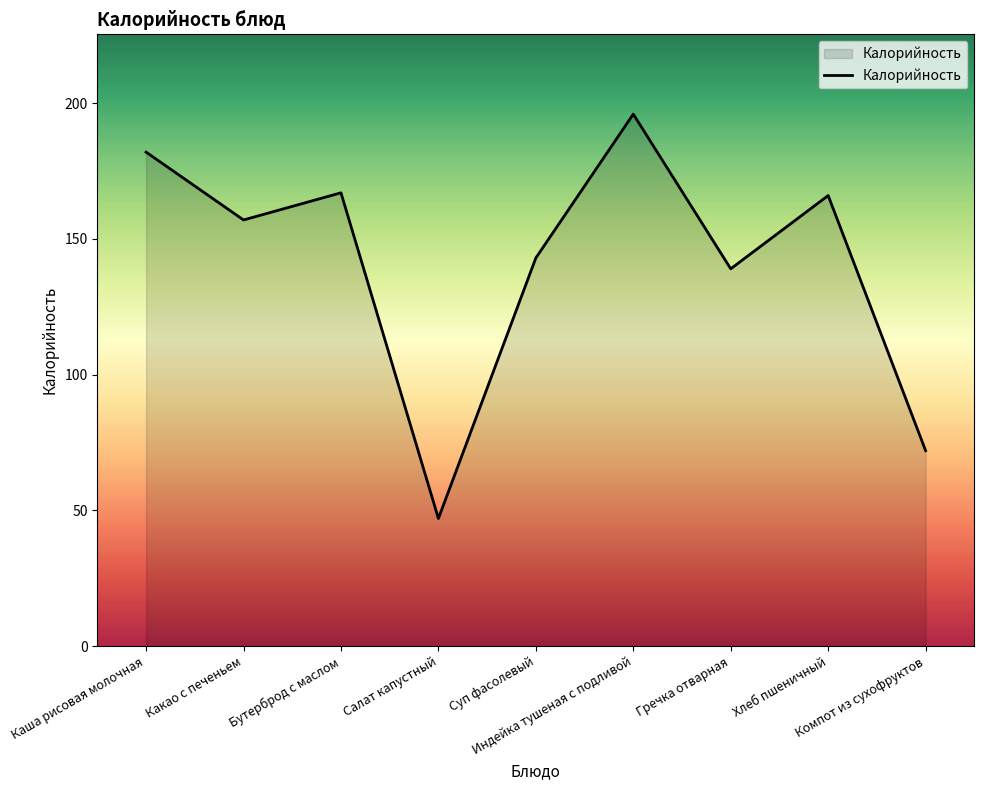

Reading right to left, transcribe all the data shown in this chart.

72	166	139	196	143	47	167	157	182